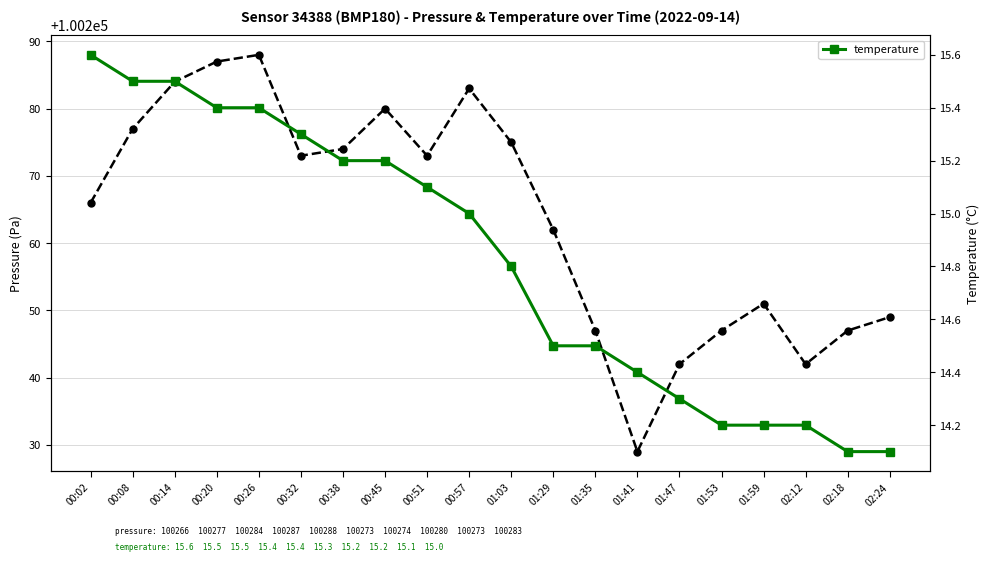

At which label is pressure closest to 100258?

01:29